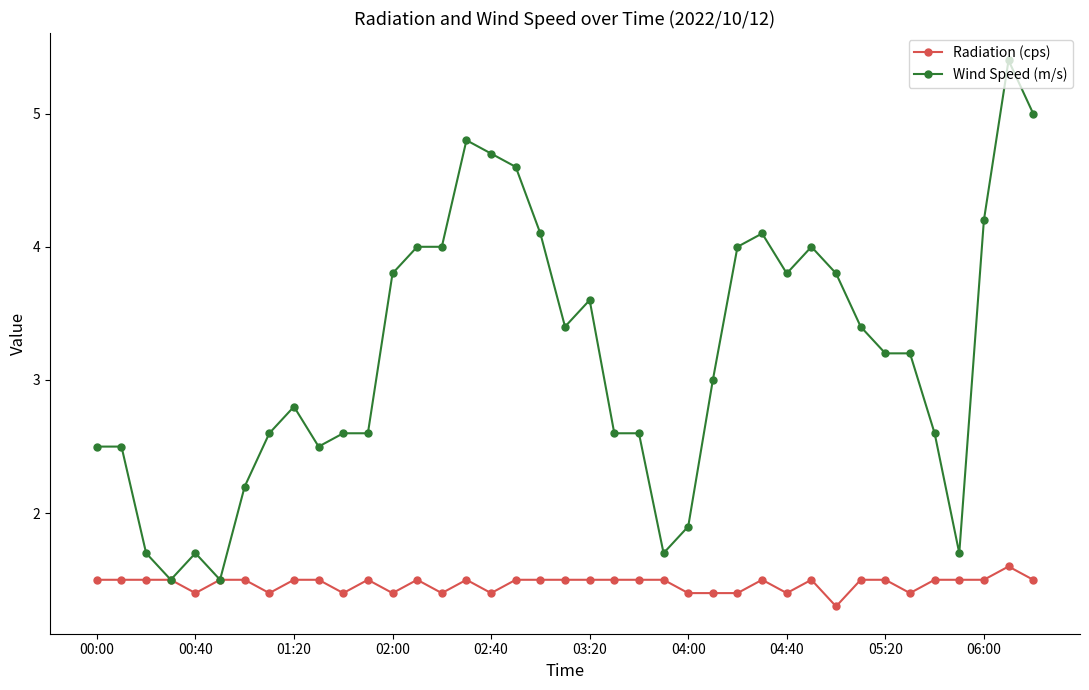

How many series are shown in this chart?

2